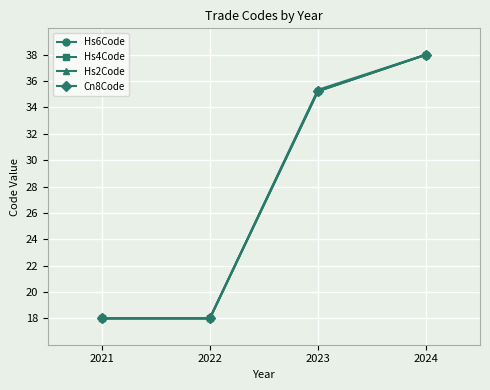

Which series changed the most between 2022 and 2023?

Hs2Code